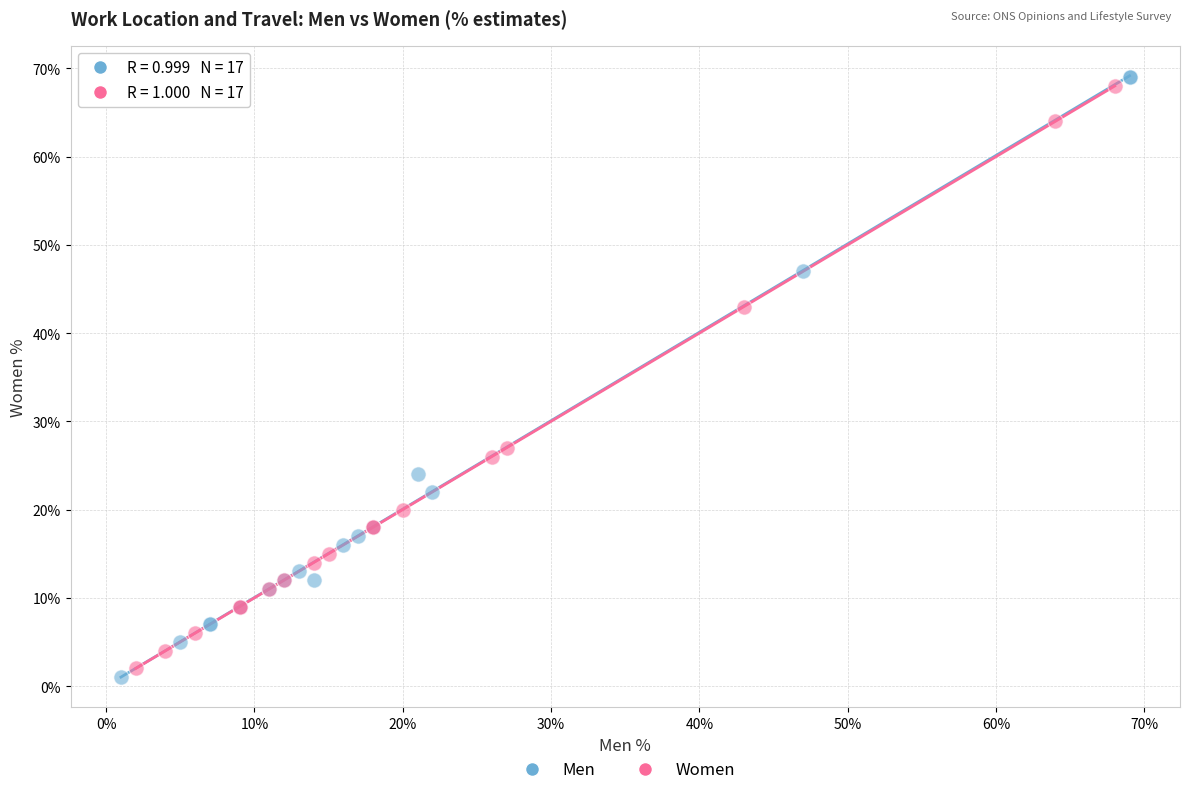

Which series has the widest spread of Y values?

Men